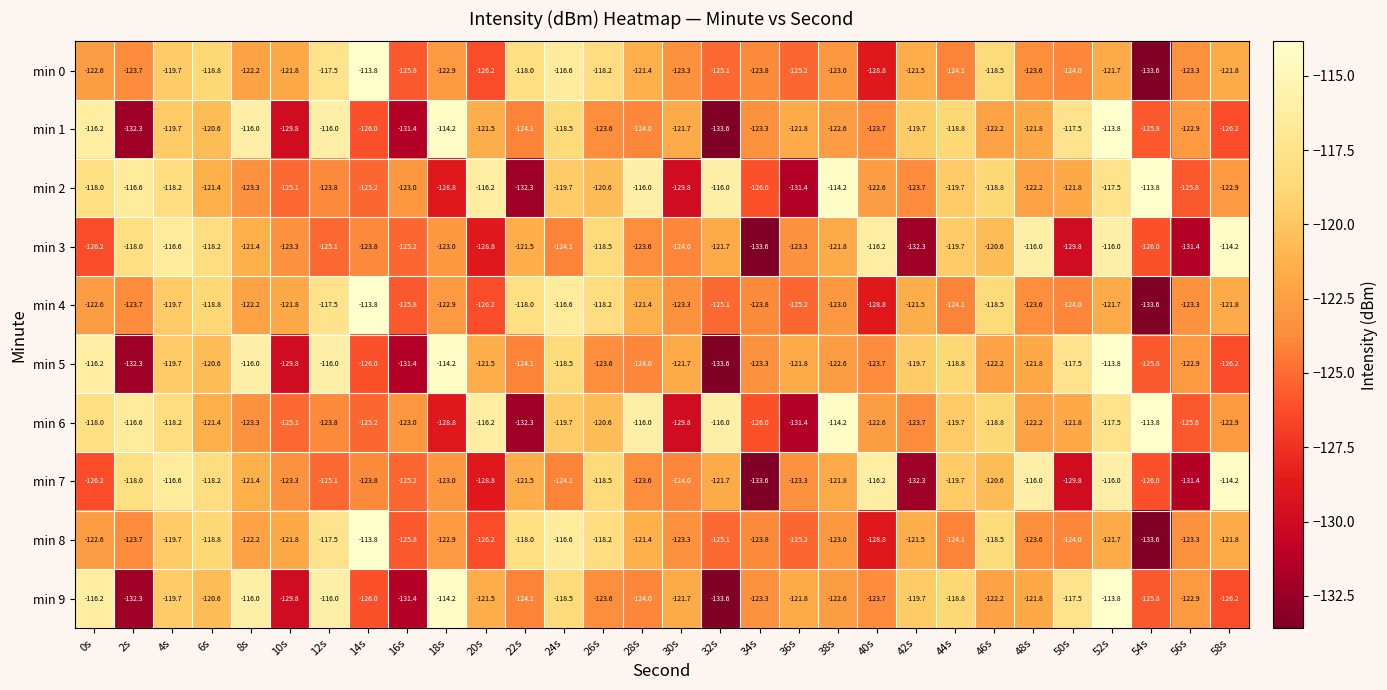

What is the difference between the highest and lowest values at 44s?

5.3